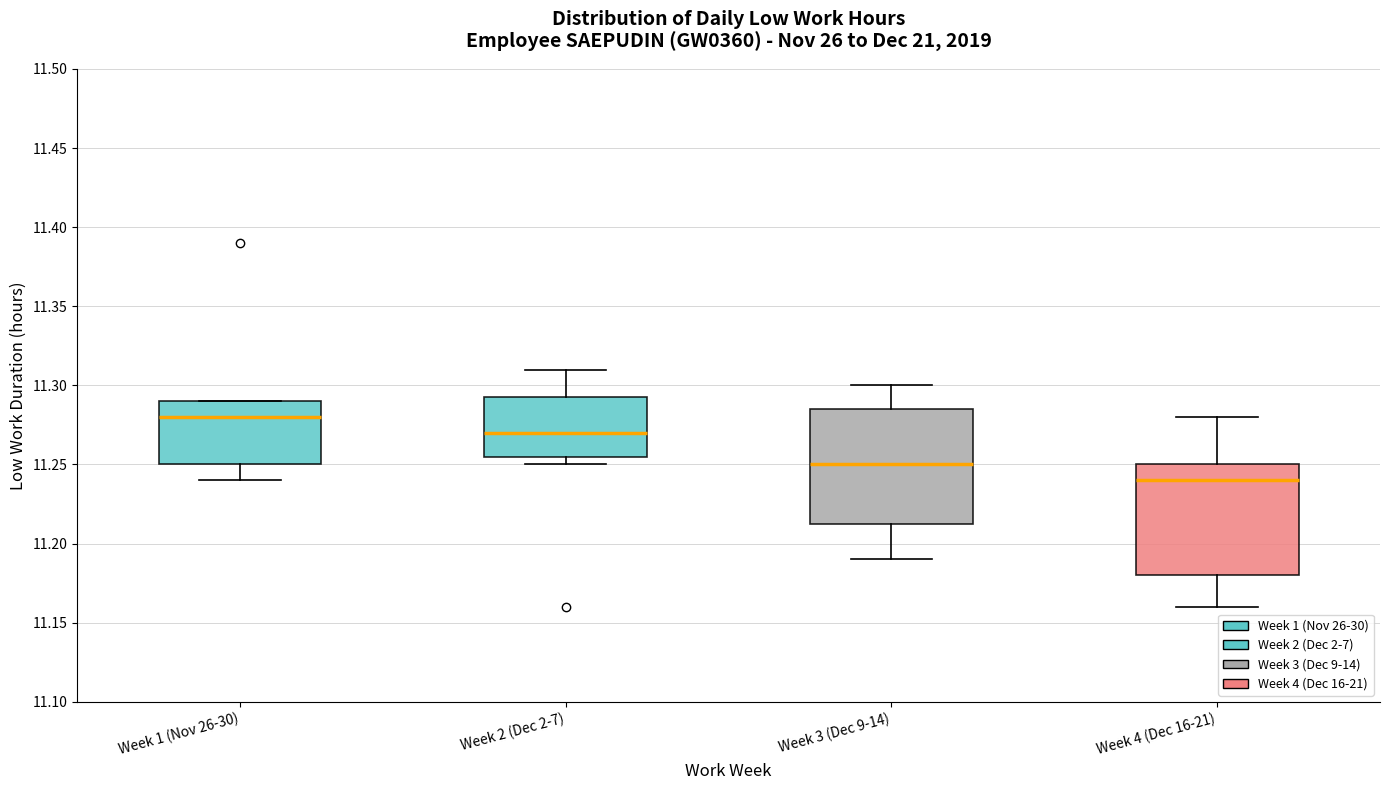

Reading left to right, transcribe this box plot: for each box, give where its median line is, the range the box spans, and where its two whiskers end, as read against the y-axis. The values are not printed on the chart, so give them approximately, as read against the axis.

Week 1 (Nov 26-30): median 11.280, box 11.250 to 11.290, whiskers 11.240 to 11.290
Week 2 (Dec 2-7): median 11.270, box 11.255 to 11.295, whiskers 11.250 to 11.310
Week 3 (Dec 9-14): median 11.250, box 11.215 to 11.285, whiskers 11.190 to 11.300
Week 4 (Dec 16-21): median 11.240, box 11.180 to 11.250, whiskers 11.160 to 11.280